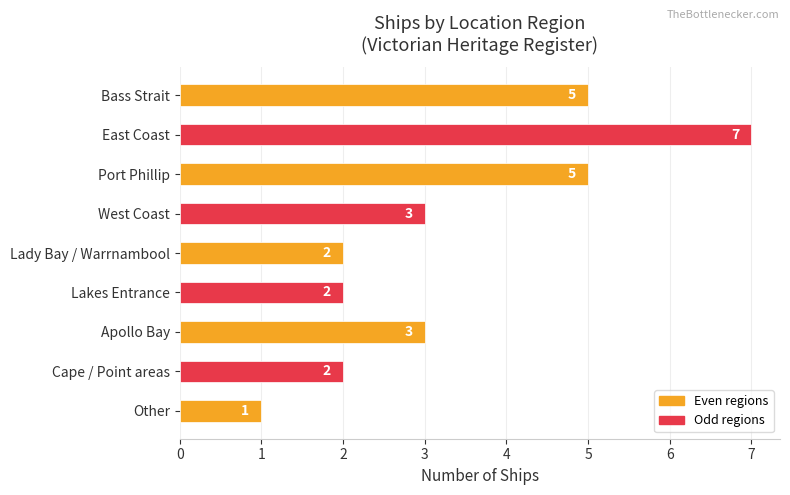

Count the number of data series in this chart.

1